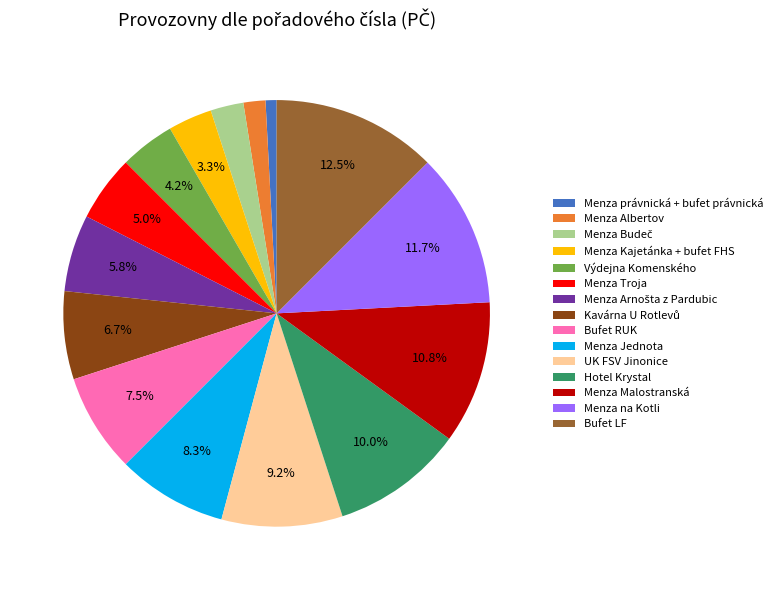

Does any single category account for the majority?

No